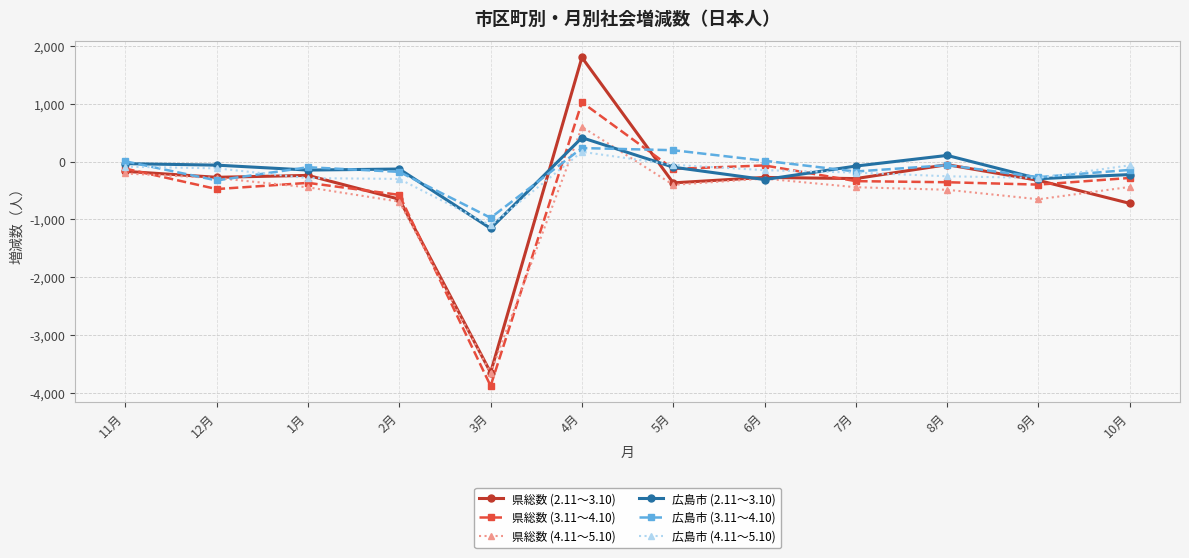

What is the label of the 6th point from the left?

4月